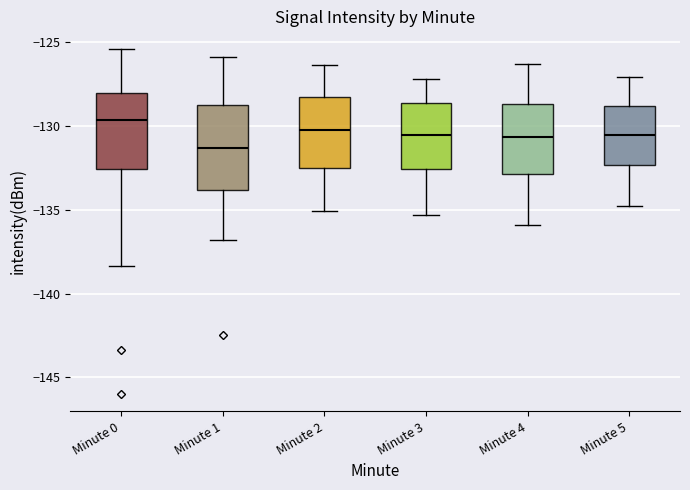

Reading left to right, transcribe this box plot: for each box, give where its median line is, the range the box spans, and where its two whiskers end, as read against the y-axis. The values are not printed on the chart, so give them approximately, as read against the axis.

Minute 0: median -129.5, box -132.5 to -128.0, whiskers -138.5 to -125.5
Minute 1: median -131.5, box -134.0 to -129.0, whiskers -137.0 to -126.0
Minute 2: median -130.0, box -132.5 to -128.5, whiskers -135.0 to -126.5
Minute 3: median -130.5, box -132.5 to -128.5, whiskers -135.5 to -127.0
Minute 4: median -130.5, box -133.0 to -128.5, whiskers -136.0 to -126.5
Minute 5: median -130.5, box -132.5 to -129.0, whiskers -135.0 to -127.0